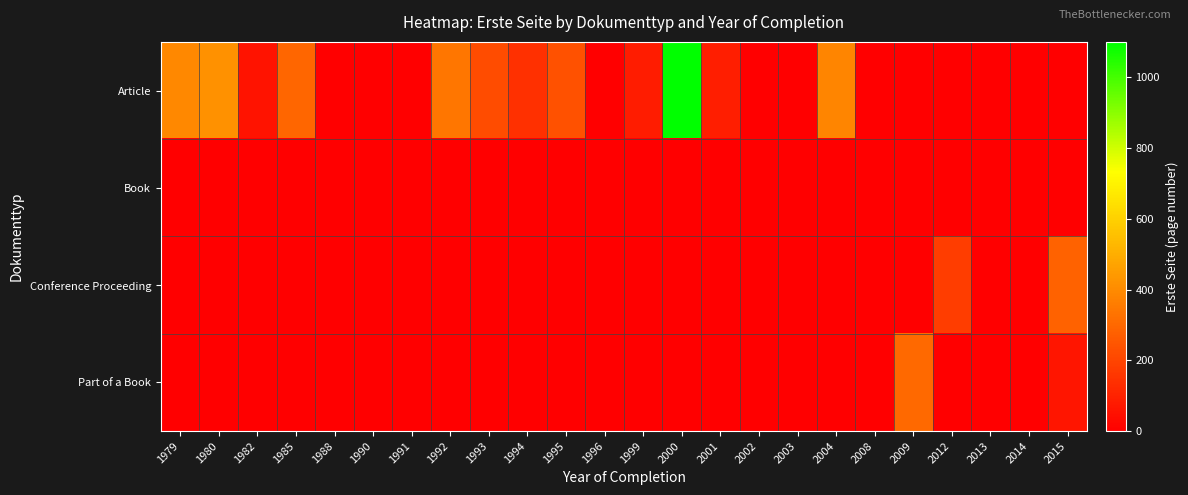

Rank the series at 1991 from highest to lowest value.

Article, Book, Conference Proceeding, Part of a Book